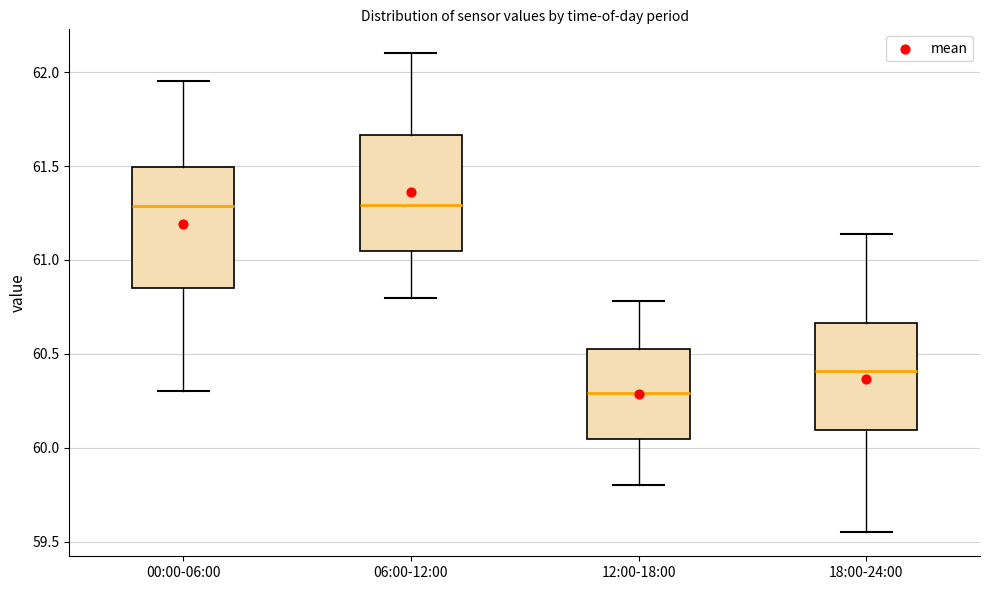

Reading left to right, transcribe this box plot: for each box, give where its median line is, the range the box spans, and where its two whiskers end, as read against the y-axis. The values are not printed on the chart, so give them approximately, as read against the axis.

00:00-06:00: median 61.30, box 60.85 to 61.50, whiskers 60.30 to 61.95
06:00-12:00: median 61.30, box 61.05 to 61.65, whiskers 60.80 to 62.10
12:00-18:00: median 60.30, box 60.05 to 60.55, whiskers 59.80 to 60.80
18:00-24:00: median 60.40, box 60.10 to 60.65, whiskers 59.55 to 61.15